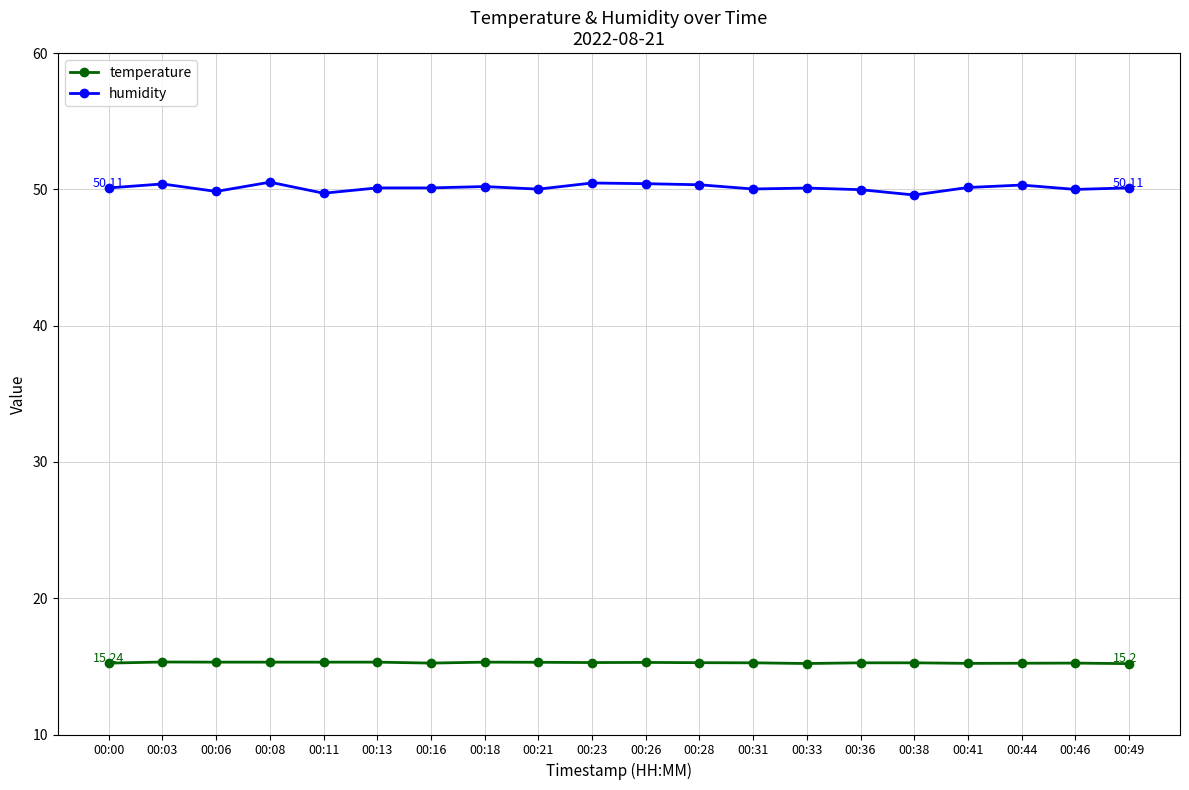

What is the value of the temperature point at the 5th from the left?

15.3